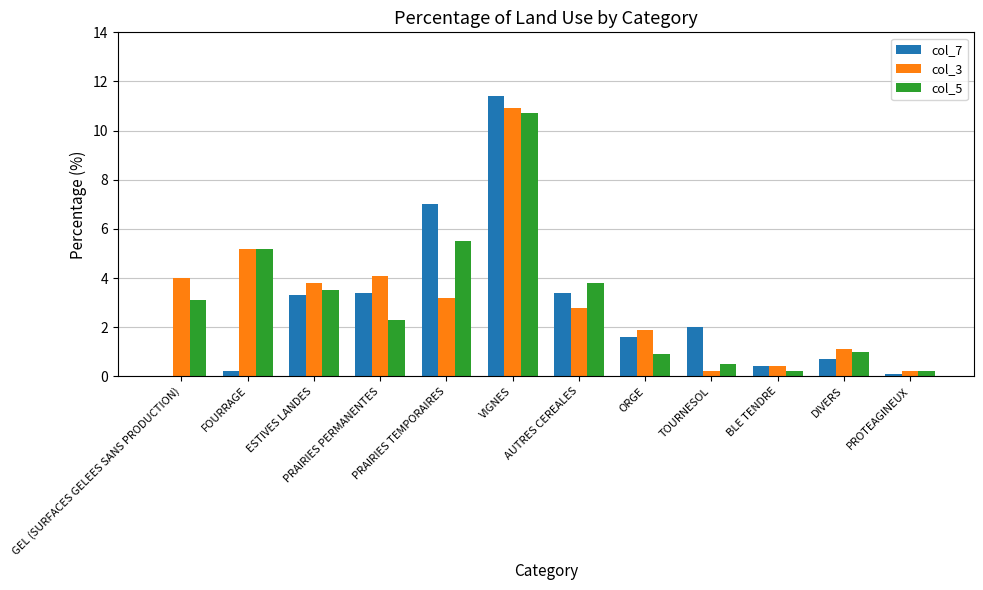

Is it true that col_3 equals 2.8 at AUTRES CEREALES?

True